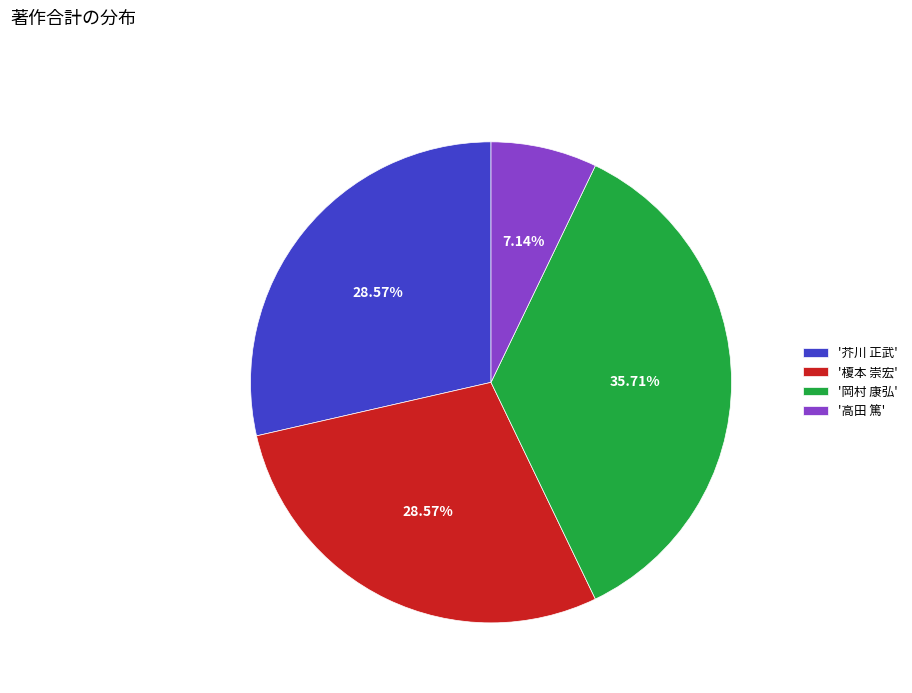

What is the largest slice in the pie chart?

'岡村 康弘'